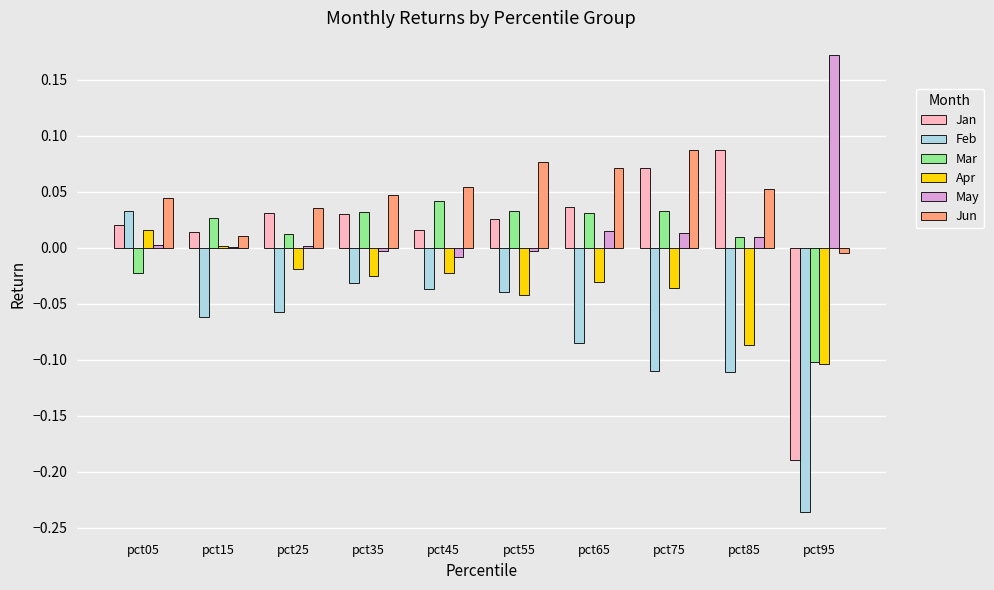

Which series has the largest total across all categories?

Jun